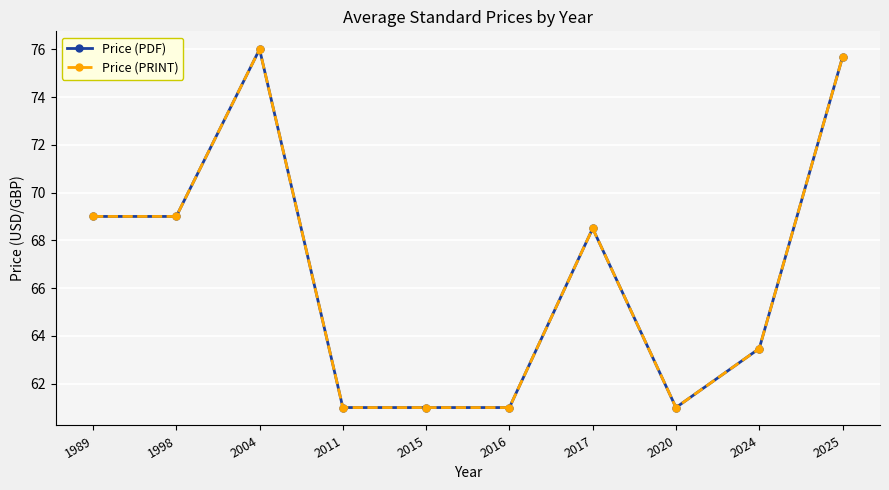

How many lines are shown in the chart?

2